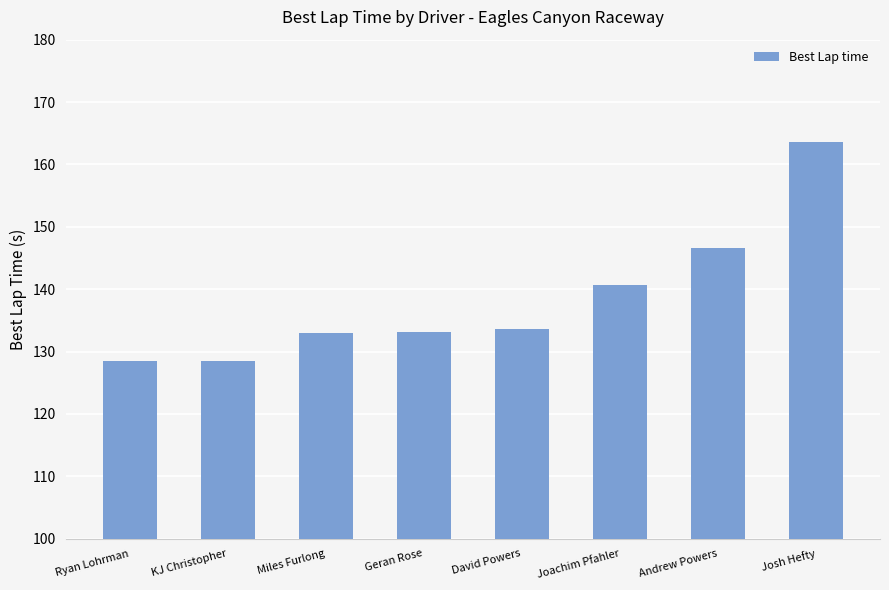

What is the label of the 6th bar from the right?

Miles Furlong